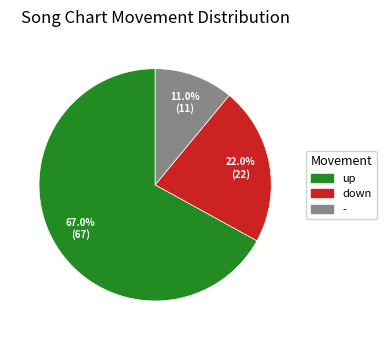

To the nearest percent, what portion does - represent?

11%